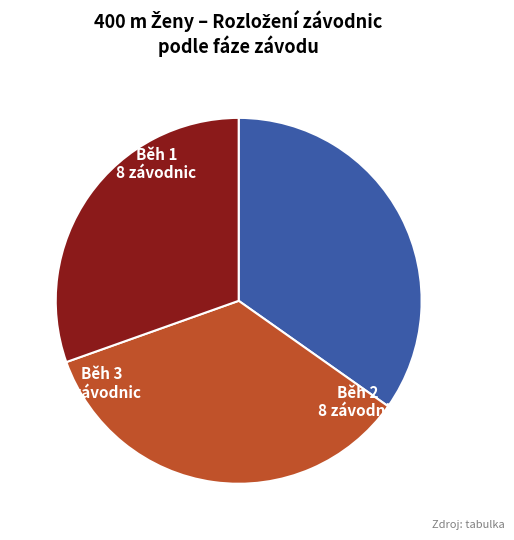

Do Běh 3 and Běh 2 together represent more than half of the pie?

Yes